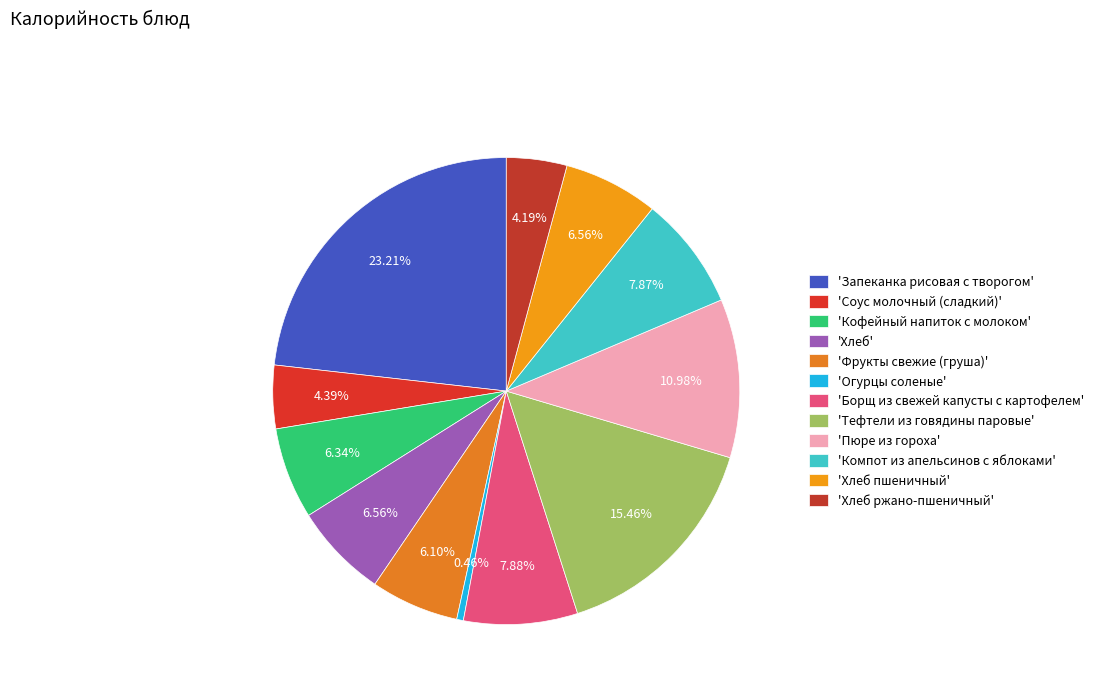

How many segments does this pie chart have?

12